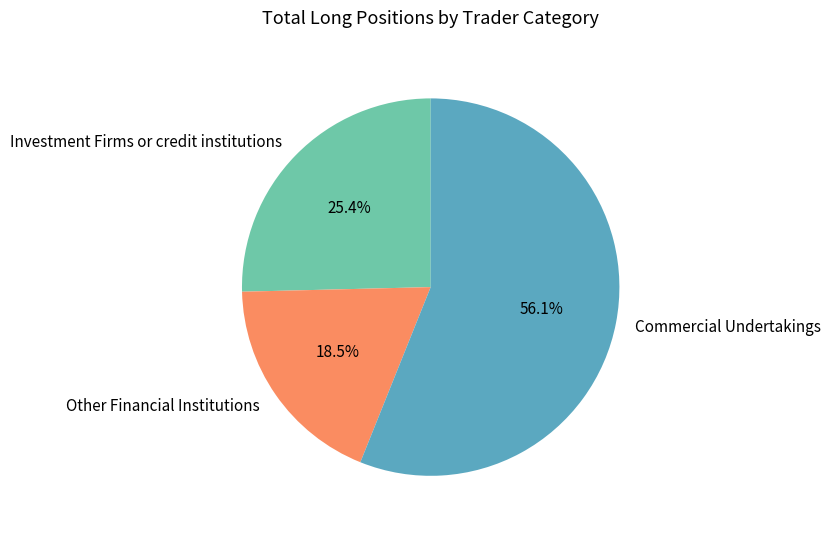

Does Investment Firms or credit institutions represent more than half of the total?

No